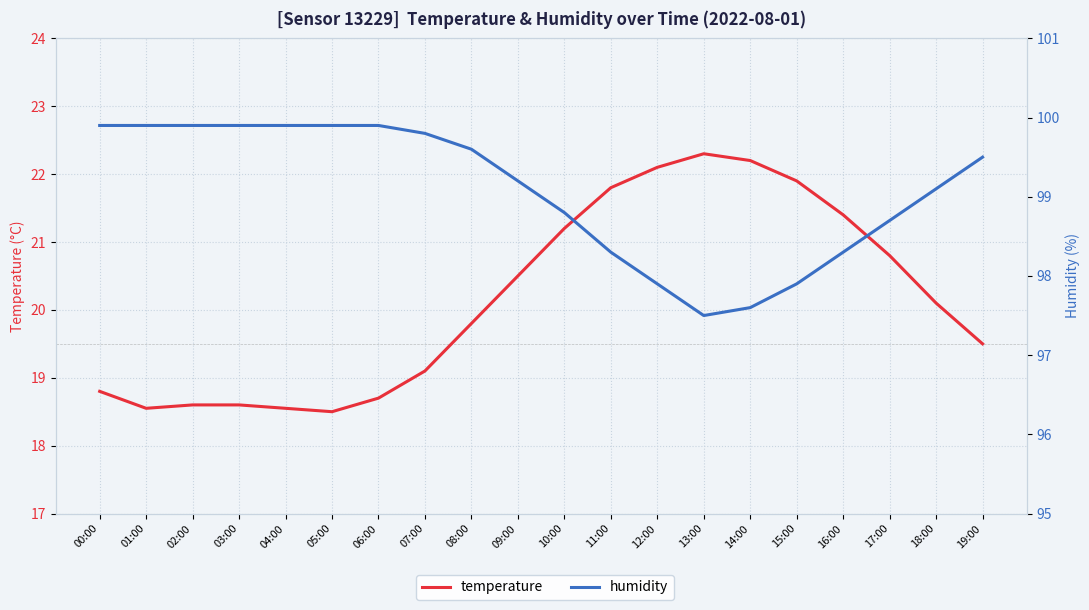

Does the chart display data point markers on the line(s)?

No